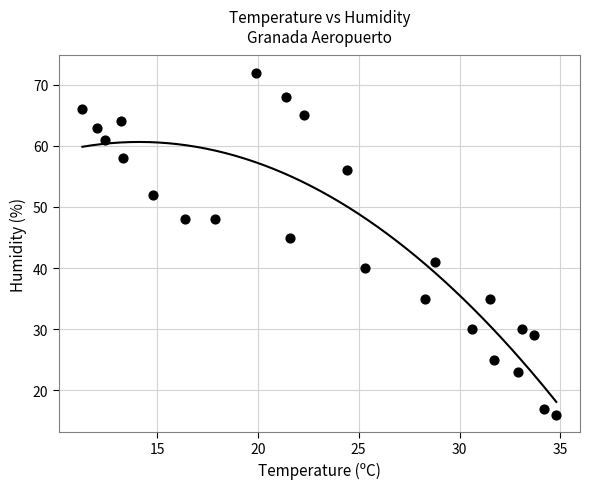

What Y value in the scatter plot is closest to 44?

45